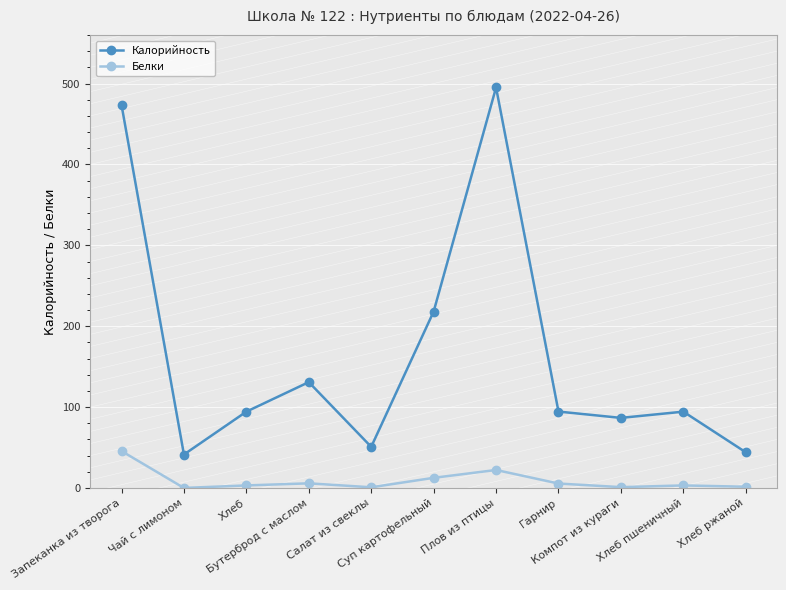

What is the value of the Калорийность point at the 10th from the left?

94.4